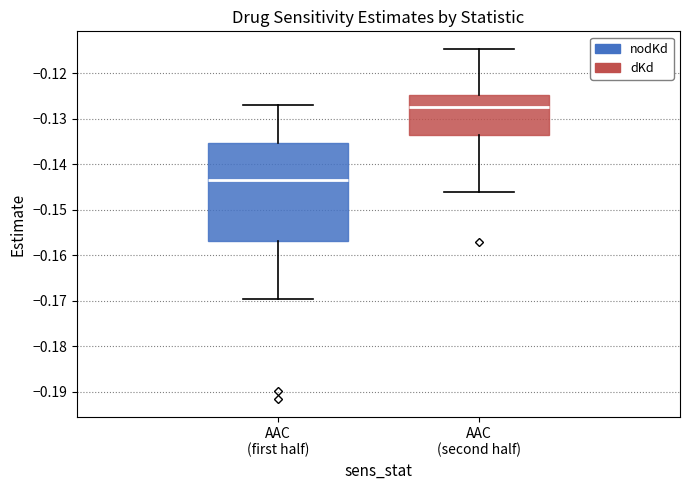

Reading left to right, read every box against the y-axis: the position of its median line, the range the box covers, and the ends of its whiskers. The values are not printed on the chart, so give them approximately, as read against the axis.

AAC (first half): median -0.144, box -0.157 to -0.135, whiskers -0.170 to -0.127
AAC (second half): median -0.127, box -0.134 to -0.125, whiskers -0.146 to -0.115